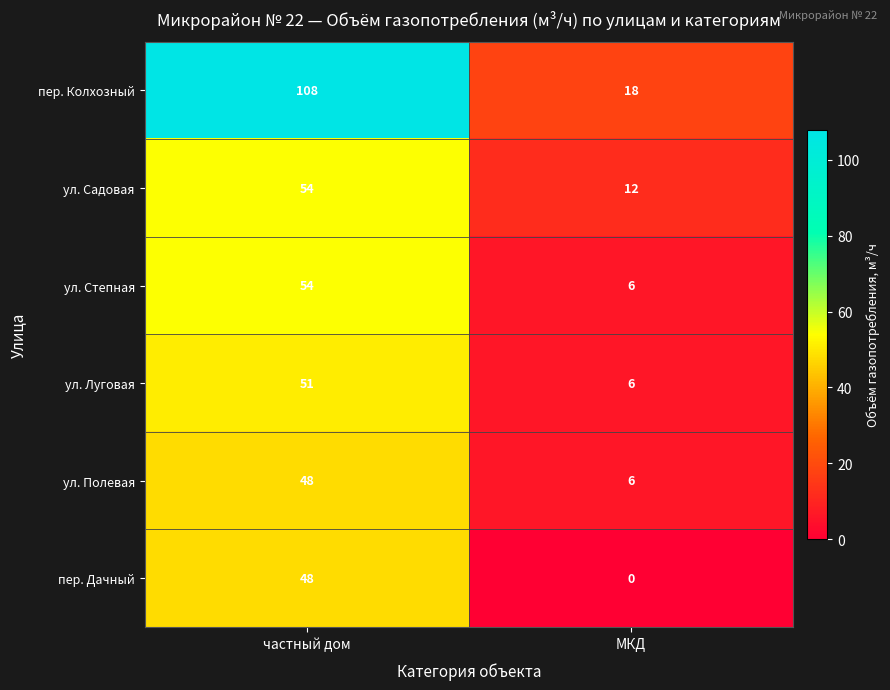

How many data points in пер. Дачный are less than 48?

1